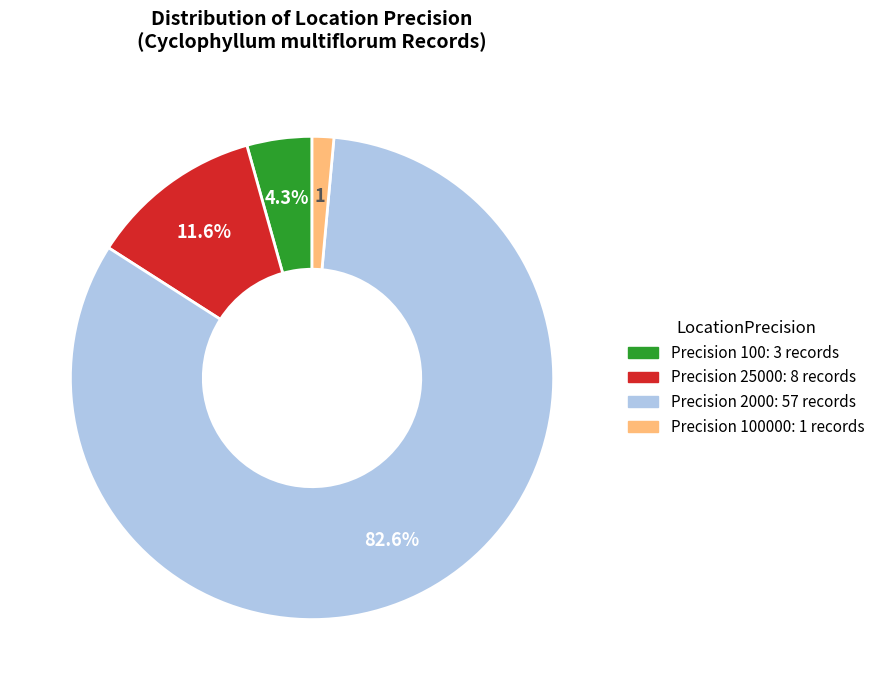

Does any single category account for the majority?

Yes